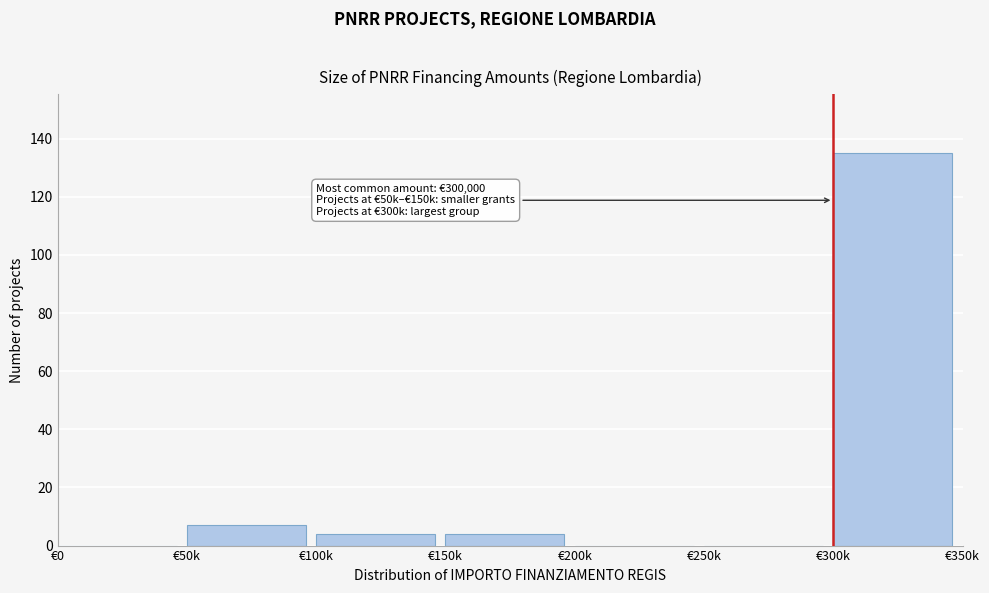

Reading left to right, what are all the values shown in this chart?

€0=0	€50k=7	€100k=4	€150k=4	€200k=0	€250k=0	€300k=135